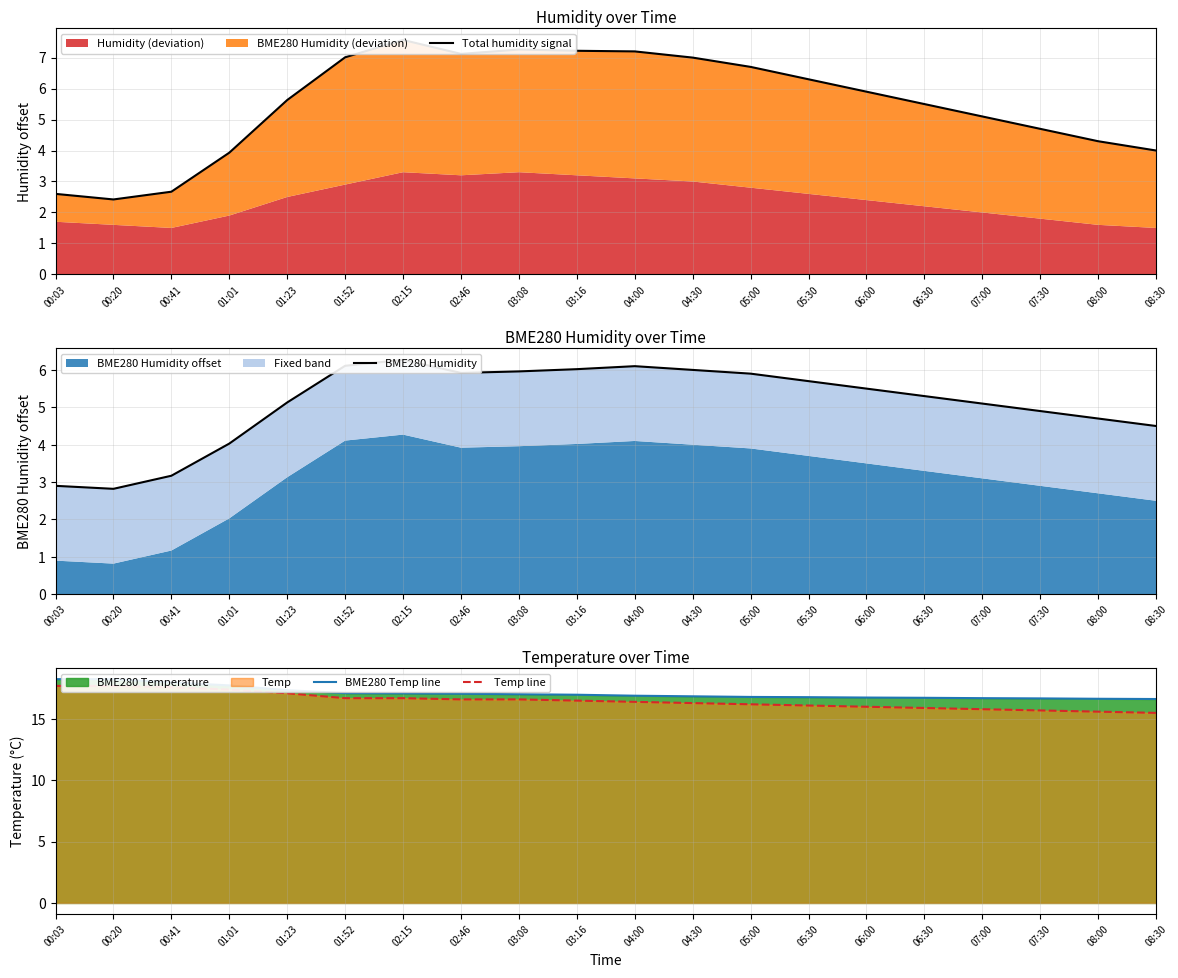

What is the maximum value shown in the chart?

18.2